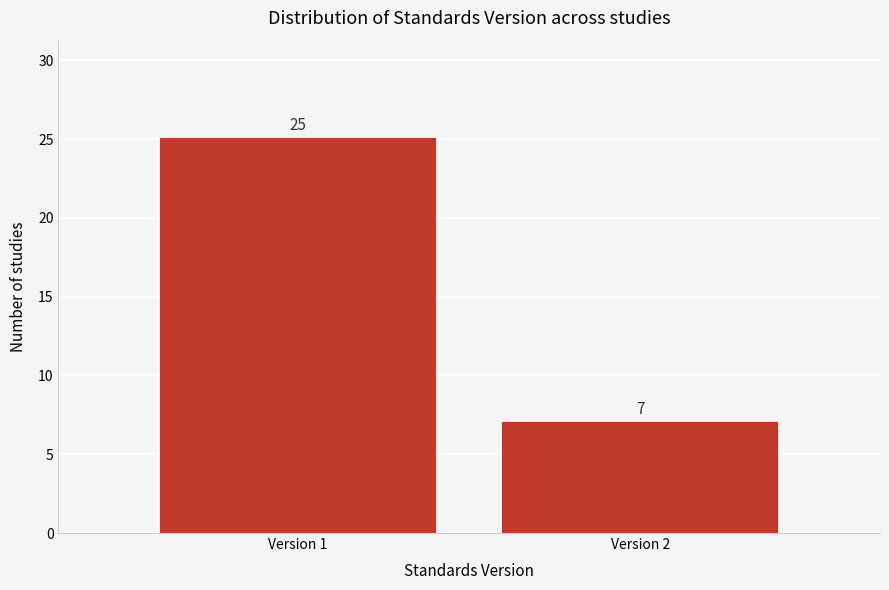

Reading left to right, transcribe all the data shown in this chart.

Version 1=25	Version 2=7